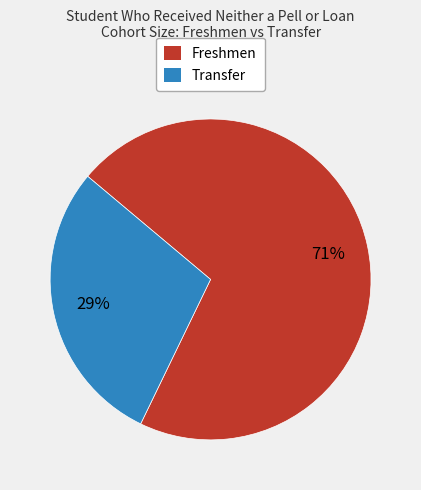

Is there any slice that represents more than half of the pie?

Yes